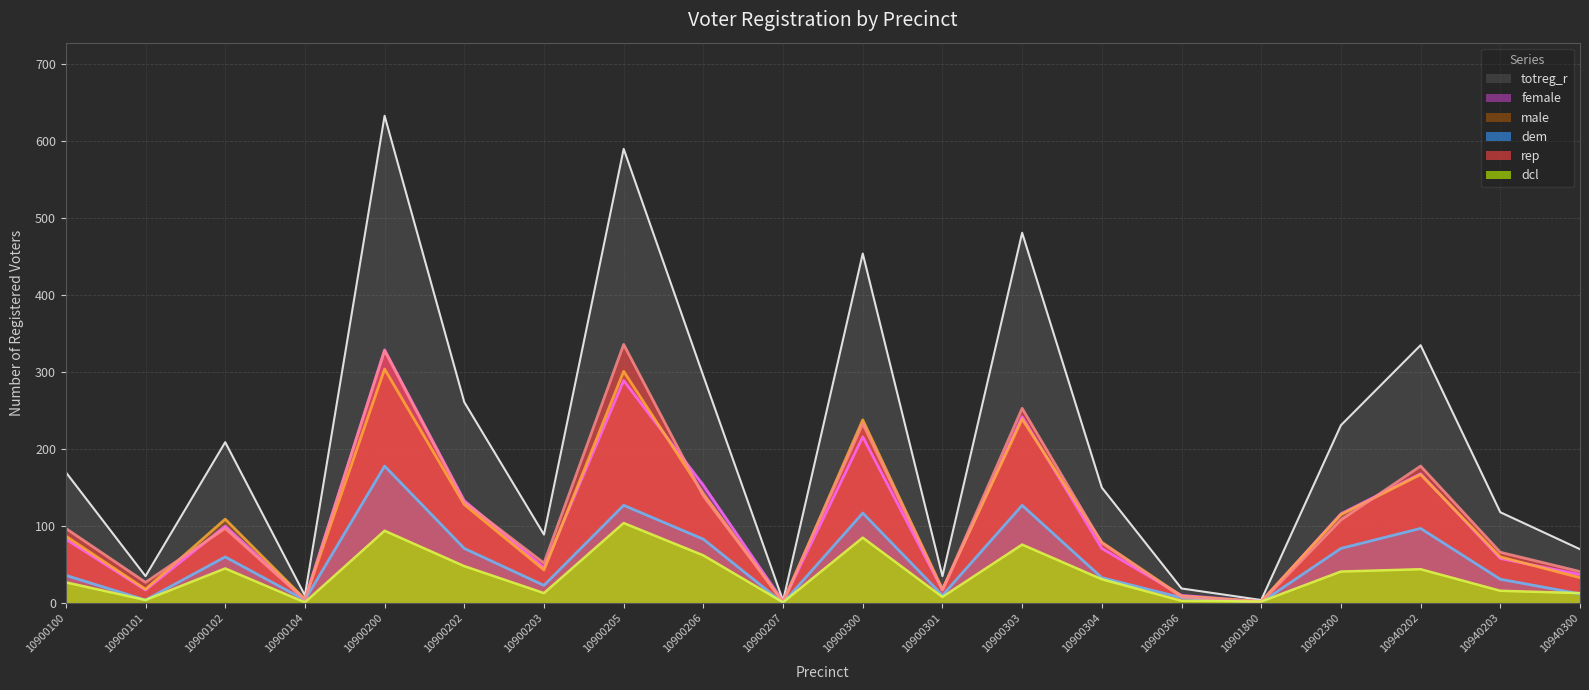

The rep series shows 125 at 10900300. True or false?

False